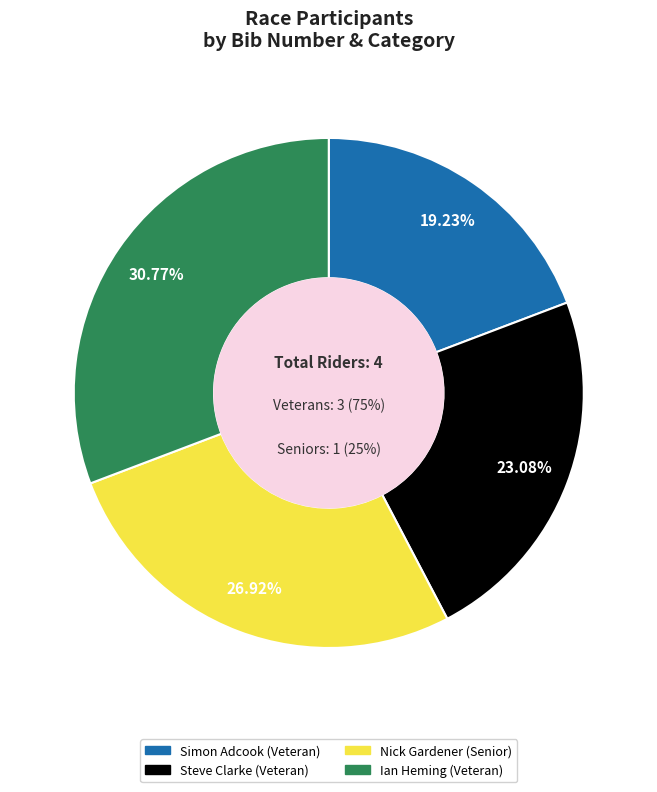

Rank the categories by value from highest to lowest.

Ian Heming (Veteran), Nick Gardener (Senior), Steve Clarke (Veteran), Simon Adcook (Veteran)